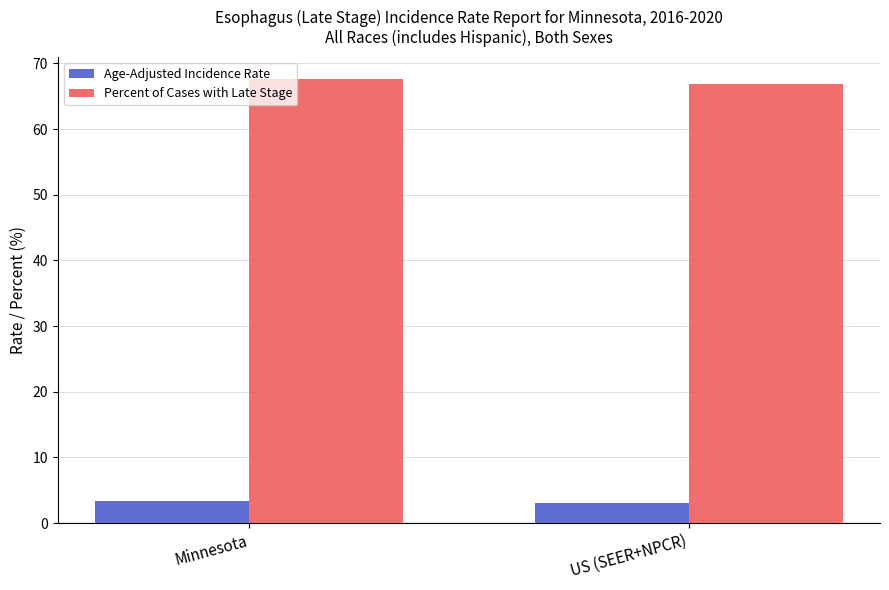

What is the sum of all Age-Adjusted Incidence Rate values?

6.4